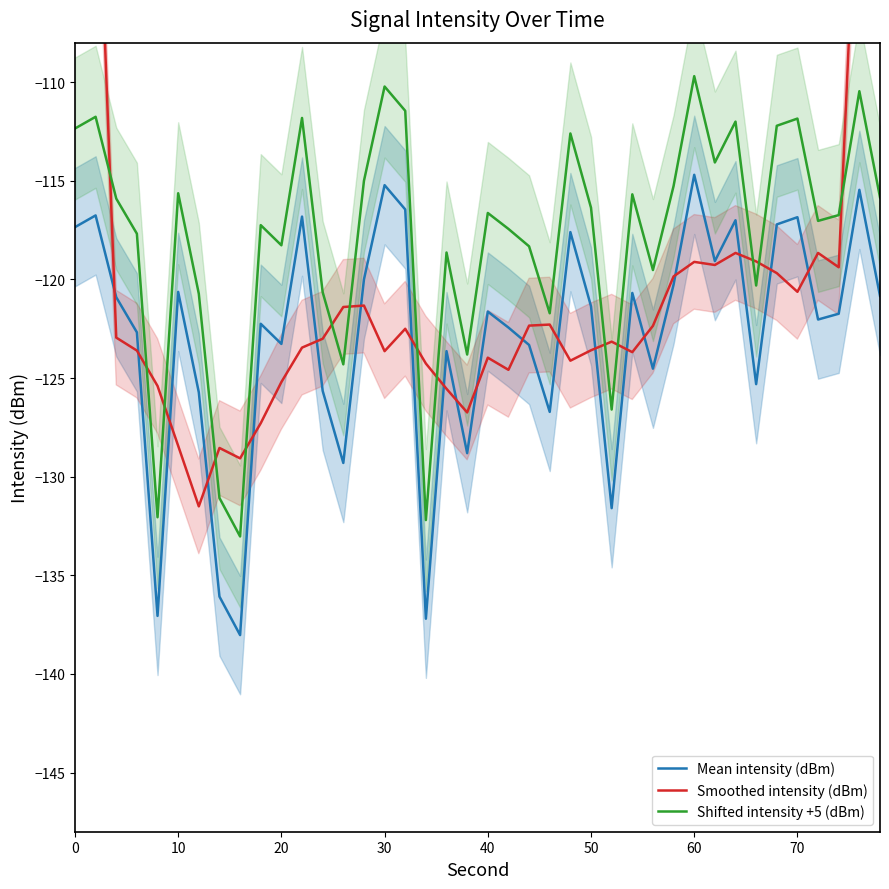

The Shifted intensity +5 (dBm) series shows -112.4 at 0. True or false?

True